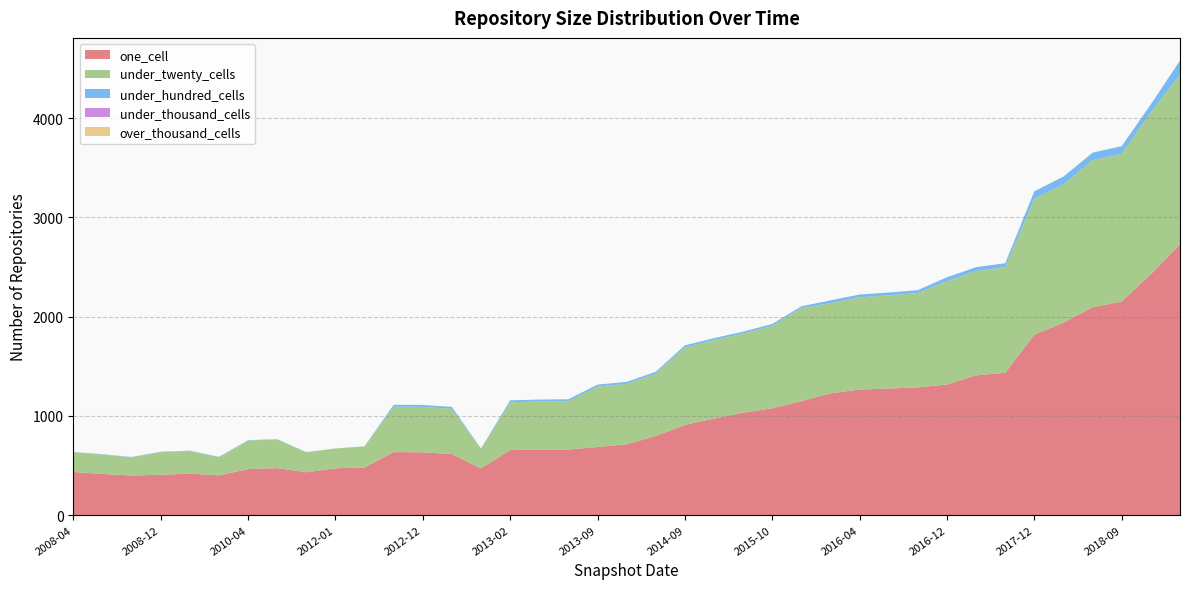

Reading right to left, list all the values displayed in this chart.

one_cell: 2019-07=2727	2019-01=2429	2018-09=2152	2018-07=2096	2018-04=1939	2017-12=1819	2017-10=1434	2017-07=1408	2016-12=1316	2016-10=1287	2016-07=1275	2016-04=1265	2016-01=1227	2015-01=1148	2015-10=1076	2015-07=1032	2015-04=973	2014-09=908	2014-03=797	2013-12=713	2013-09=686	2013-07=660	2013-05=661	2013-02=655	2012-03=471	2012-07=614	2012-12=633	2012-10=634	2012-03=480	2012-01=471	2011-02=431	2010-07=473	2010-04=463	2009-06=400	2009-04=417	2008-12=406	2008-10=398	2008-06=414	2008-04=434
under_twenty_cells: 2019-07=1710	2019-01=1632	2018-09=1490	2018-07=1480	2018-04=1396	2017-12=1368	2017-10=1065	2017-07=1052	2016-12=1042	2016-10=951	2016-07=940	2016-04=930	2016-01=909	2015-01=937	2015-10=831	2015-07=798	2015-04=791	2014-09=782	2014-03=627	2013-12=609	2013-09=609	2013-07=487	2013-05=483	2013-02=481	2012-03=199	2012-07=456	2012-12=457	2012-10=457	2012-03=212	2012-01=199	2011-02=202	2010-07=288	2010-04=287	2009-06=183	2009-04=228	2008-12=228	2008-10=183	2008-06=195	2008-04=201
under_hundred_cells: 2019-07=144	2019-01=80	2018-09=77	2018-07=77	2018-04=77	2017-12=77	2017-10=39	2017-07=39	2016-12=39	2016-10=29	2016-07=28	2016-04=28	2016-01=28	2015-01=19	2015-10=19	2015-07=19	2015-04=19	2014-09=20	2014-03=20	2013-12=20	2013-09=20	2013-07=20	2013-05=20	2013-02=20	2012-03=1	2012-07=20	2012-12=20	2012-10=20	2012-03=1	2012-01=1	2011-02=1	2010-07=4	2010-04=4	2009-06=4	2009-04=4	2008-12=4	2008-10=4	2008-06=4	2008-04=1
under_thousand_cells: 2019-07=0	2019-01=0	2018-09=0	2018-07=0	2018-04=0	2017-12=0	2017-10=0	2017-07=0	2016-12=0	2016-10=0	2016-07=0	2016-04=0	2016-01=0	2015-01=0	2015-10=0	2015-07=0	2015-04=0	2014-09=0	2014-03=0	2013-12=0	2013-09=0	2013-07=0	2013-05=0	2013-02=0	2012-03=0	2012-07=0	2012-12=0	2012-10=0	2012-03=0	2012-01=0	2011-02=0	2010-07=0	2010-04=0	2009-06=0	2009-04=0	2008-12=0	2008-10=0	2008-06=0	2008-04=0
over_thousand_cells: 2019-07=0	2019-01=0	2018-09=0	2018-07=0	2018-04=0	2017-12=0	2017-10=0	2017-07=0	2016-12=0	2016-10=0	2016-07=0	2016-04=0	2016-01=0	2015-01=0	2015-10=0	2015-07=0	2015-04=0	2014-09=0	2014-03=0	2013-12=0	2013-09=0	2013-07=0	2013-05=0	2013-02=0	2012-03=0	2012-07=0	2012-12=0	2012-10=0	2012-03=0	2012-01=0	2011-02=0	2010-07=0	2010-04=0	2009-06=0	2009-04=0	2008-12=0	2008-10=0	2008-06=0	2008-04=0